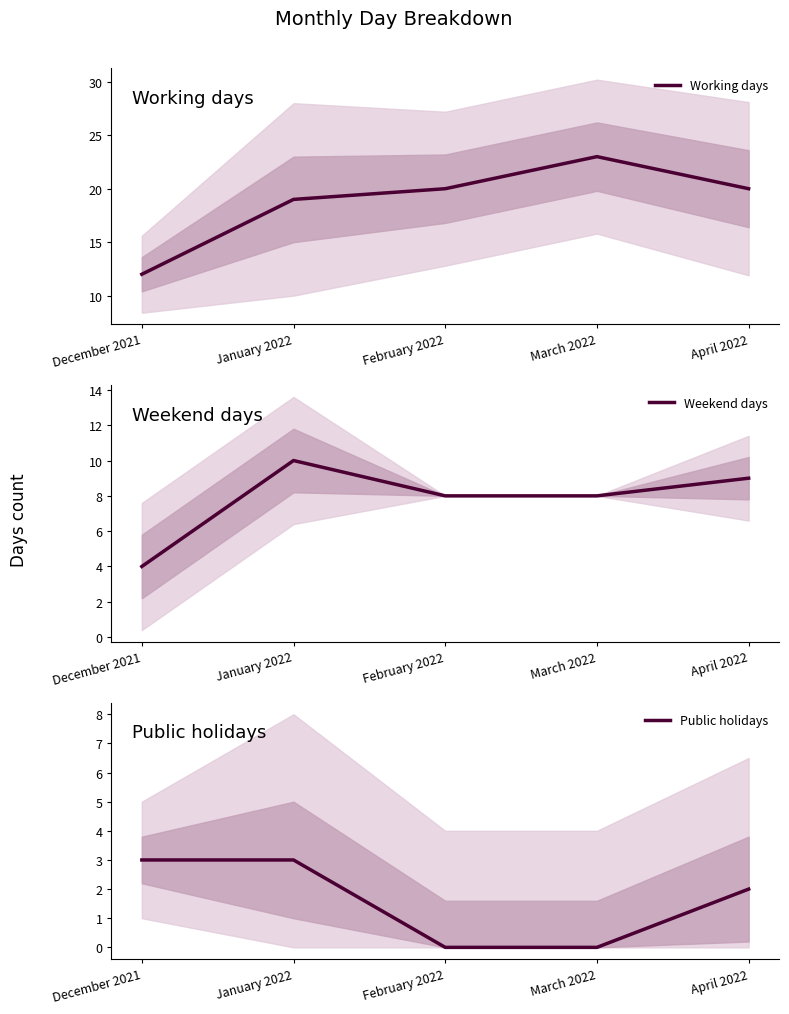

How many series are shown in this chart?

3